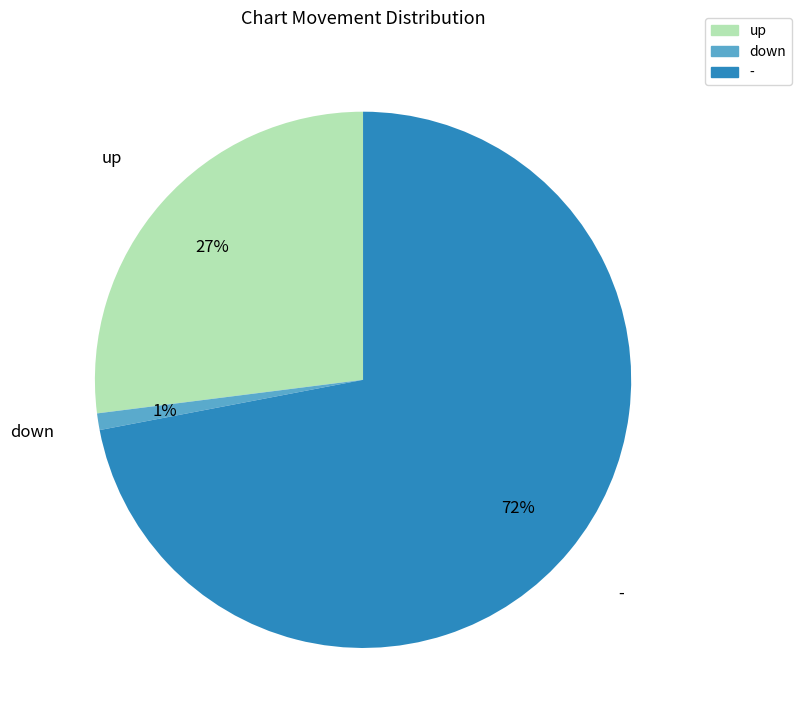

The down slice represents 1% of the pie. True or false?

True